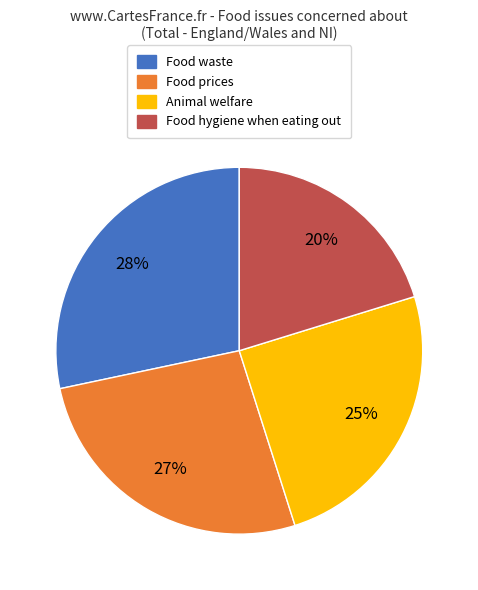

To the nearest percent, what is the average slice percentage?

25%